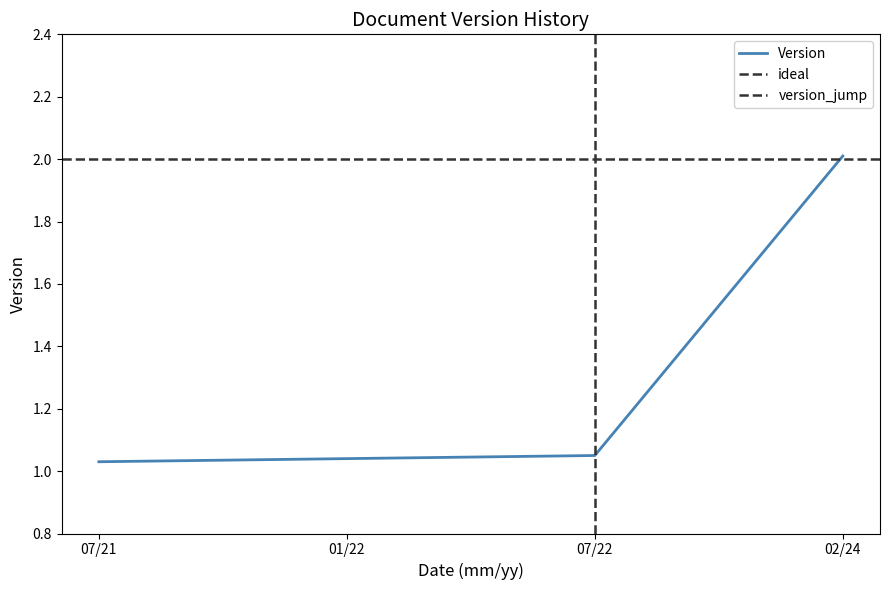

What is the sum of the values at 02/24 and 02/24?

4.0